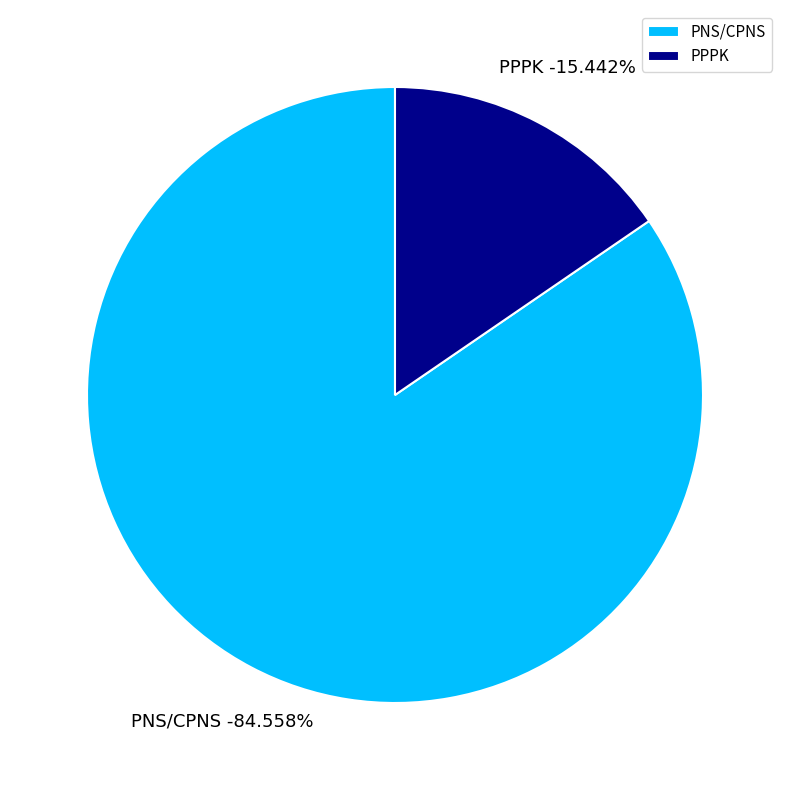

True or false: PPPK accounts for 15% of the total.

True